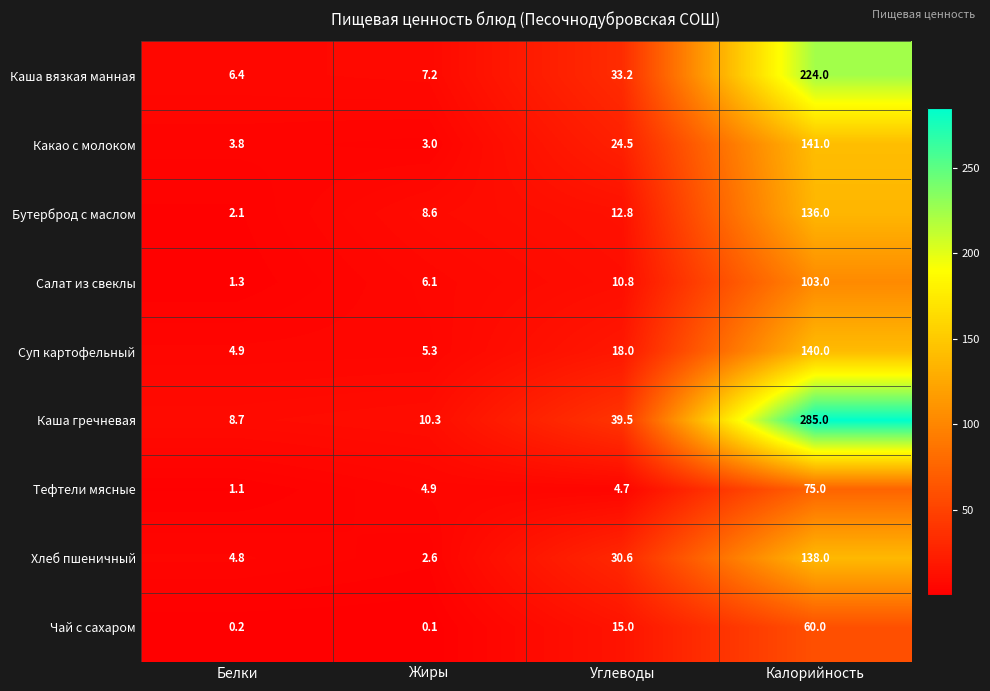

Where does the Хлеб пшеничный series first go above 30?

Углеводы